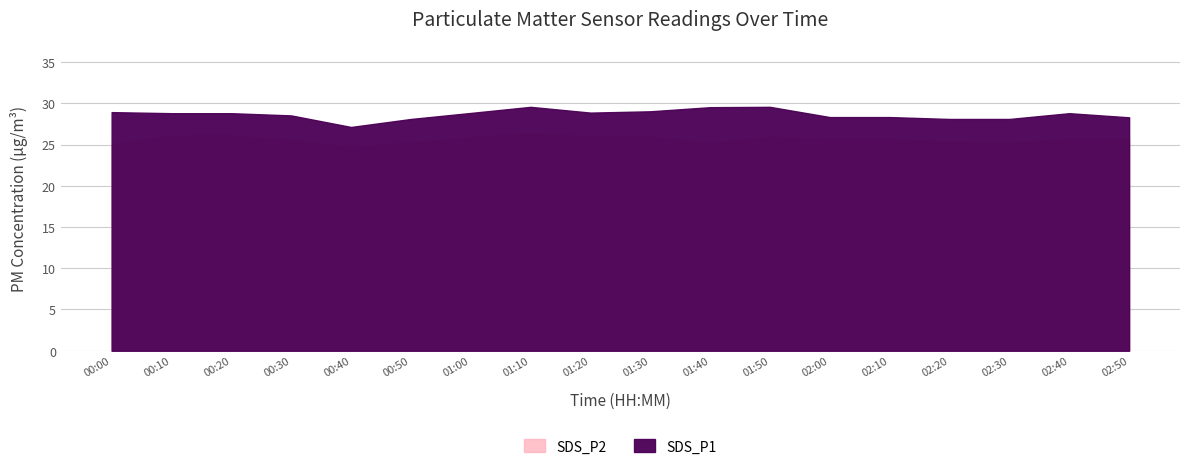

The SDS_P2 series shows 12.0 at 01:30. True or false?

False